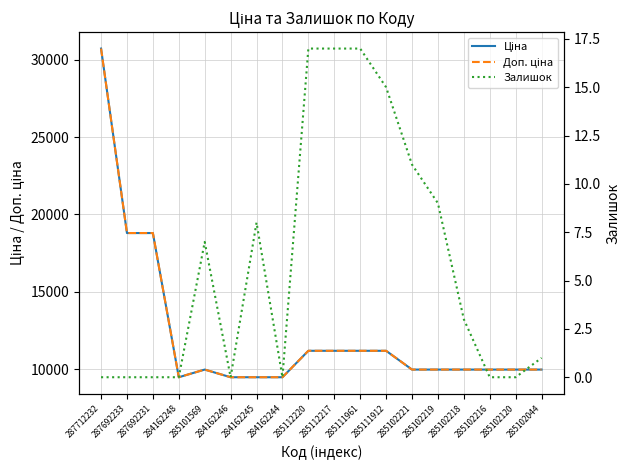

What is the difference between the second highest and minimum values in the Ціна series?

9316.7